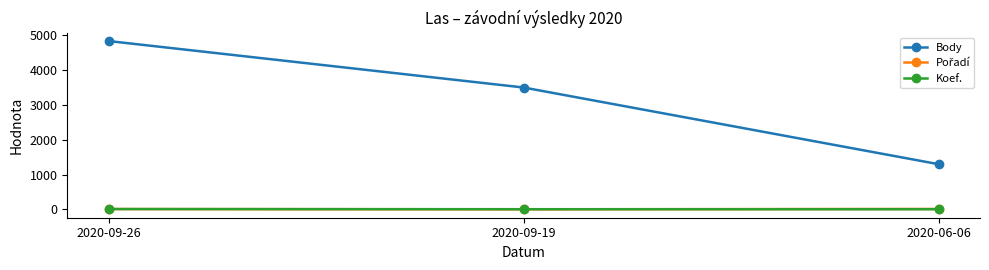

Read the Body value at 2020-09-26, to the nearest 50.

4800